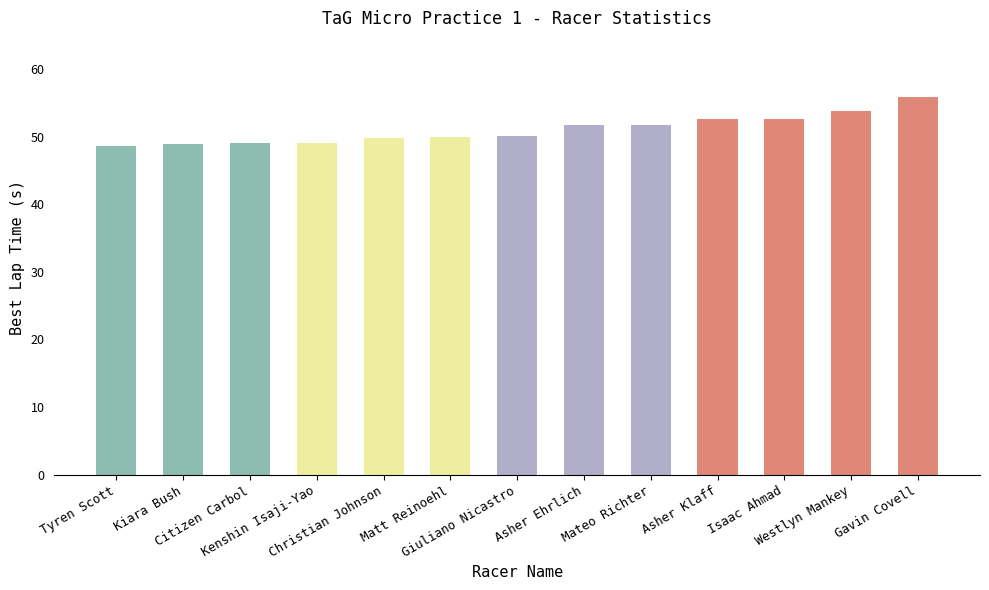

What is the value of the 2nd bar from the left?

48.9